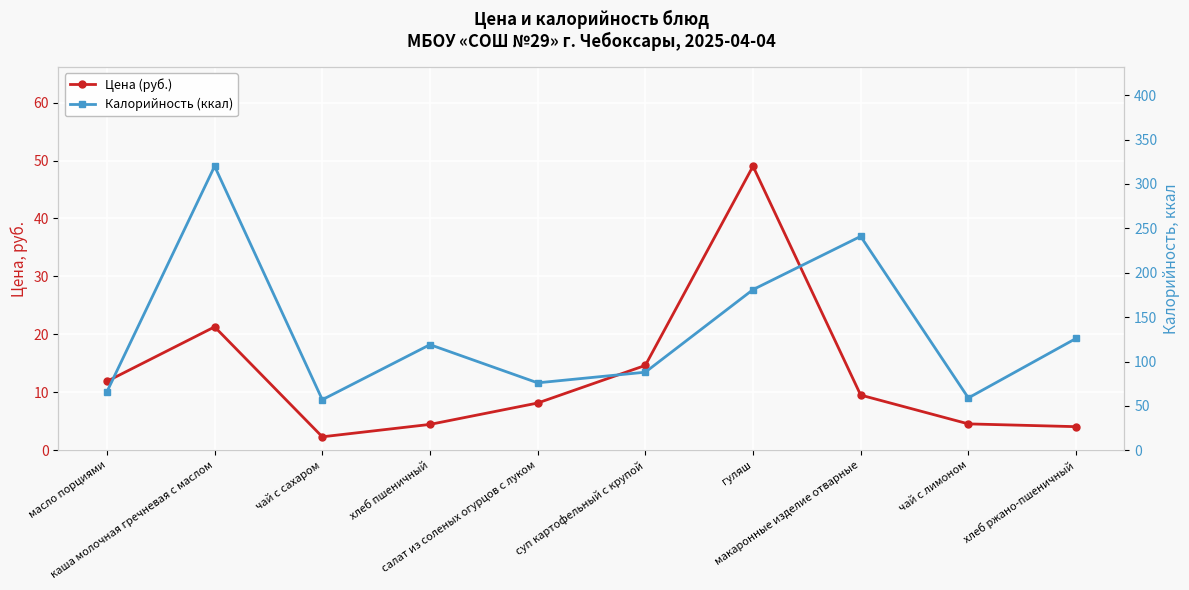

Reading right to left, transcribe all the data shown in this chart.

Цена (руб.): хлеб ржано-пшеничный=4.1	чай с лимоном=4.6	макаронные изделие отварные=9.5	гуляш=49.0	суп картофельный с крупой=14.7	салат из соленых огурцов с луком=8.2	хлеб пшеничный=4.5	чай с сахаром=2.3	каша молочная гречневая с маслом=21.3	масло порциями=11.9
Калорийность (ккал): хлеб ржано-пшеничный=126.0	чай с лимоном=59.0	макаронные изделие отварные=241.0	гуляш=181.0	суп картофельный с крупой=88.0	салат из соленых огурцов с луком=76.0	хлеб пшеничный=119.0	чай с сахаром=57.0	каша молочная гречневая с маслом=320.0	масло порциями=66.0